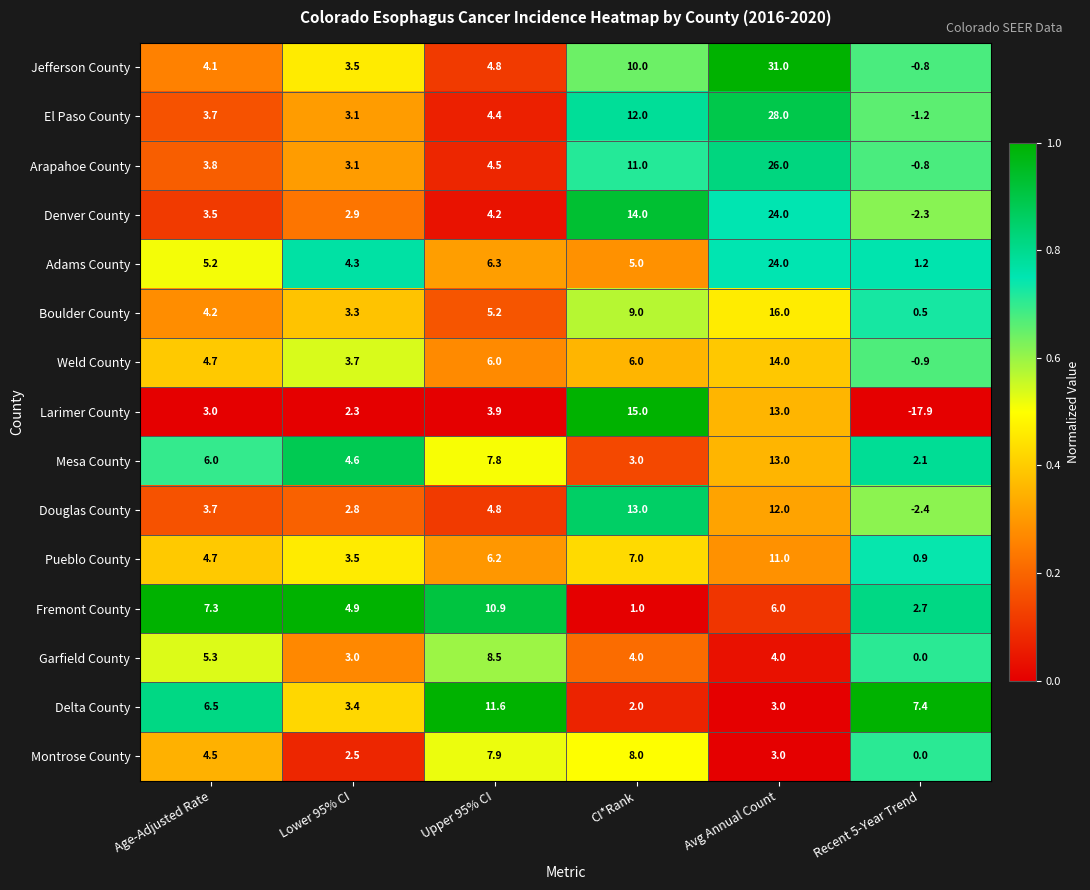

What is the maximum value shown in the chart?

31.0